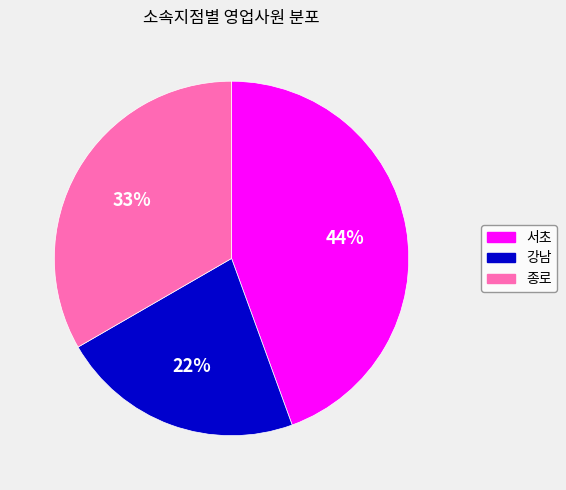

Do 종로 and 서초 together represent more than half of the pie?

Yes